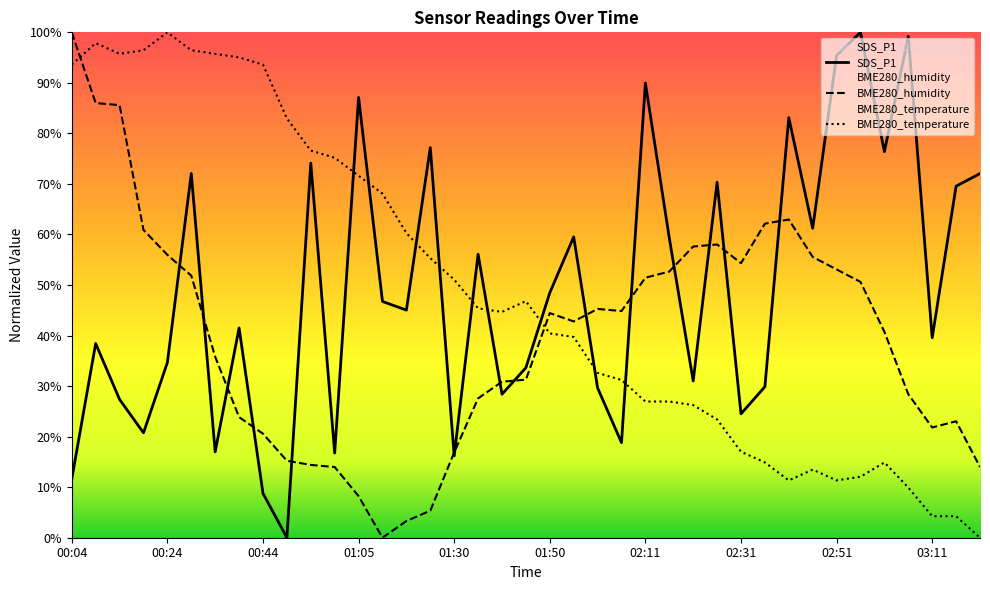

True or false: BME280_humidity has more than 0 interior local peaks.

True